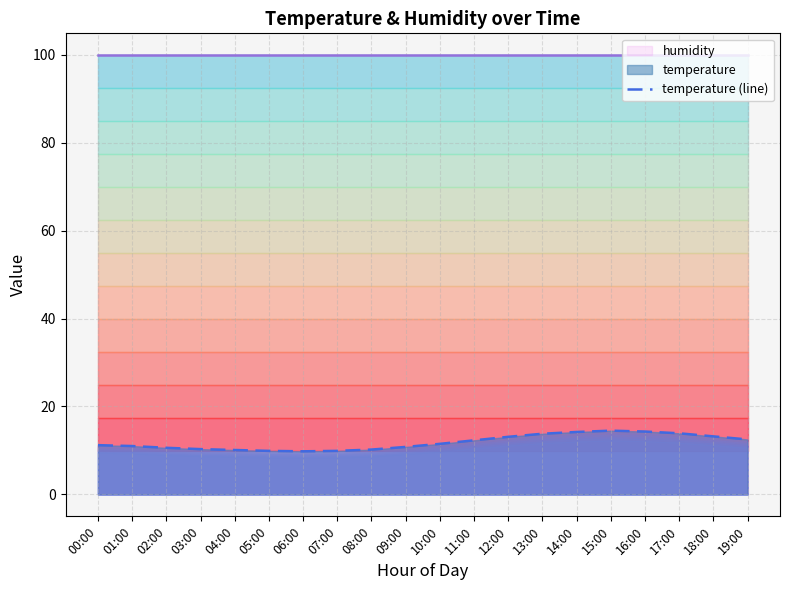

True or false: the data shows 11.0 at 01:00.

True